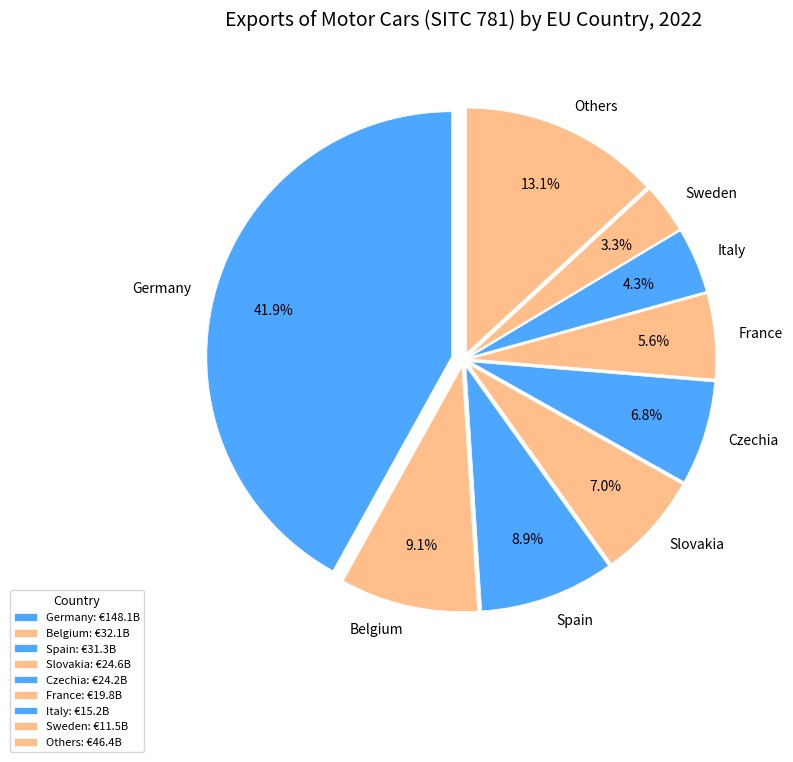

How many slices are in this pie chart?

9